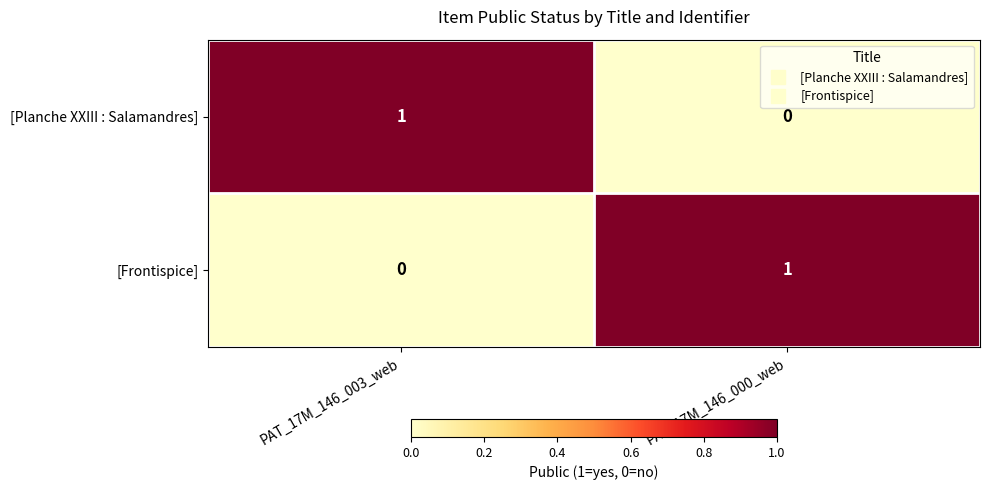

What is the total value across all series at PAT_17M_146_003_web?

1